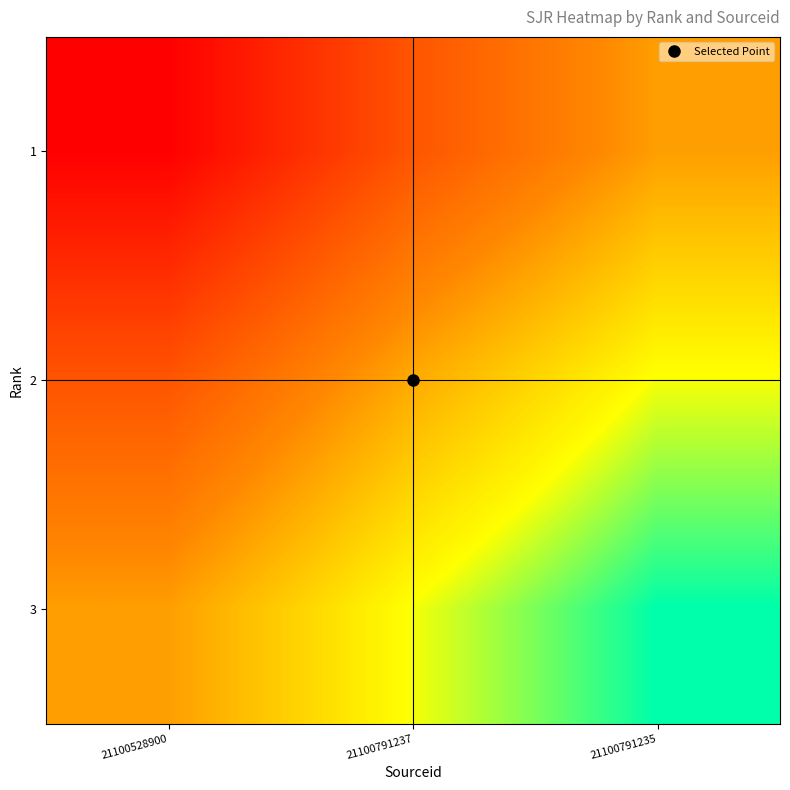

At which category is the sum across all series the highest?

21100528900